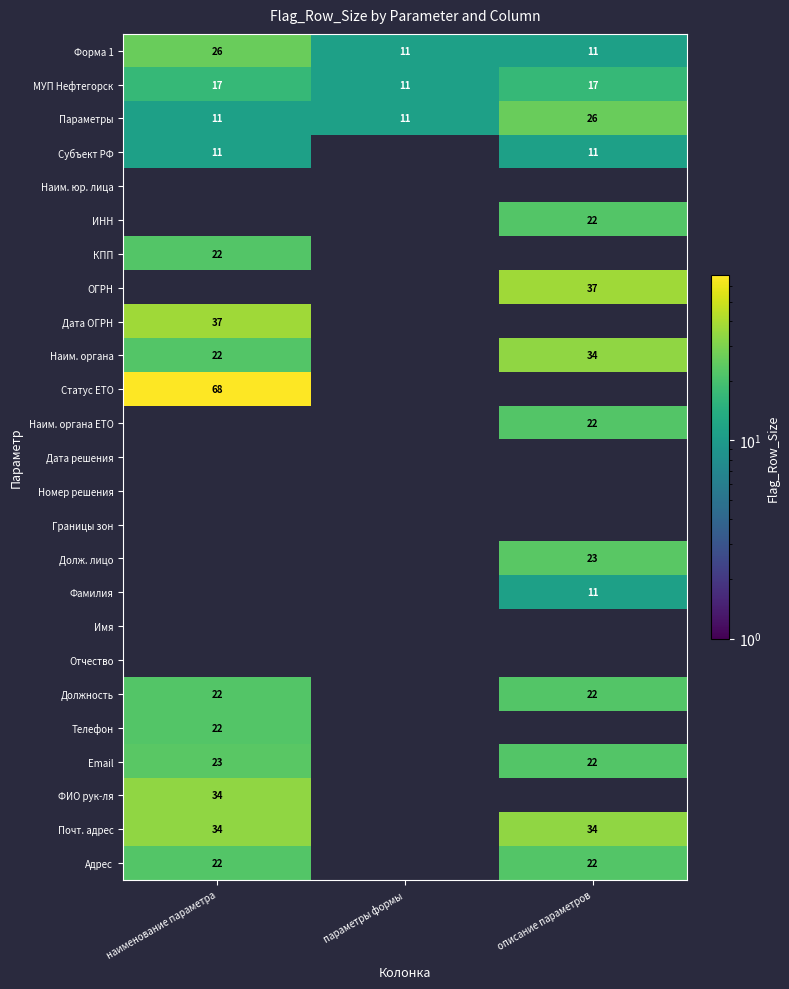

How many Параметры values are between 11 and 26?

3